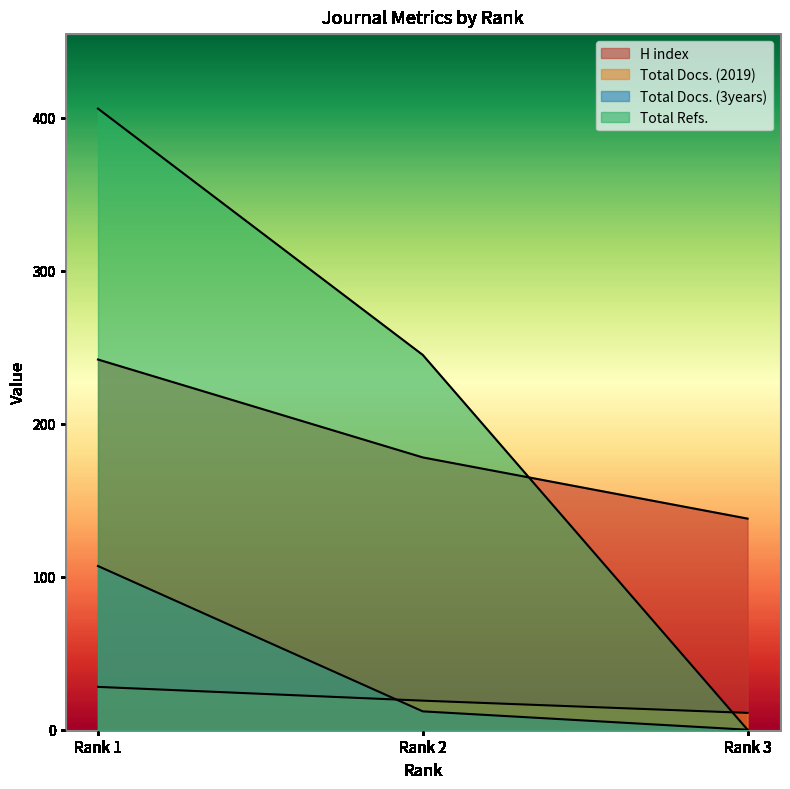

Where is Total Docs. (2019) nearest to the value 19?

Rank 2